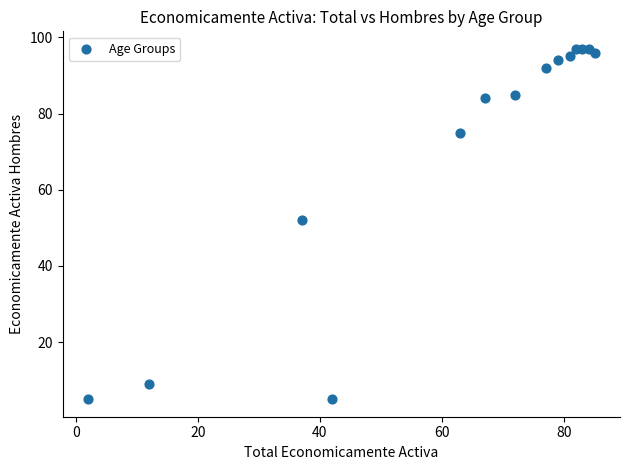

What is the range of Y values (max minus min)?

92